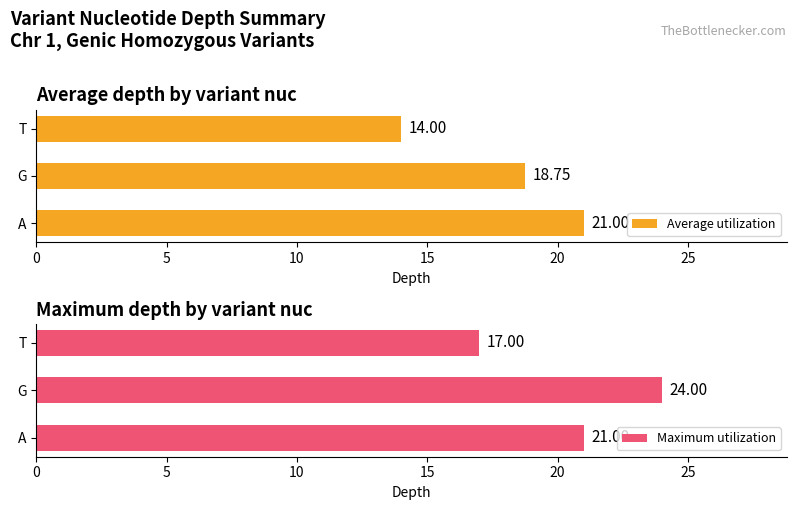

What is the difference between the maximum and minimum values in the Average utilization series?

7.0